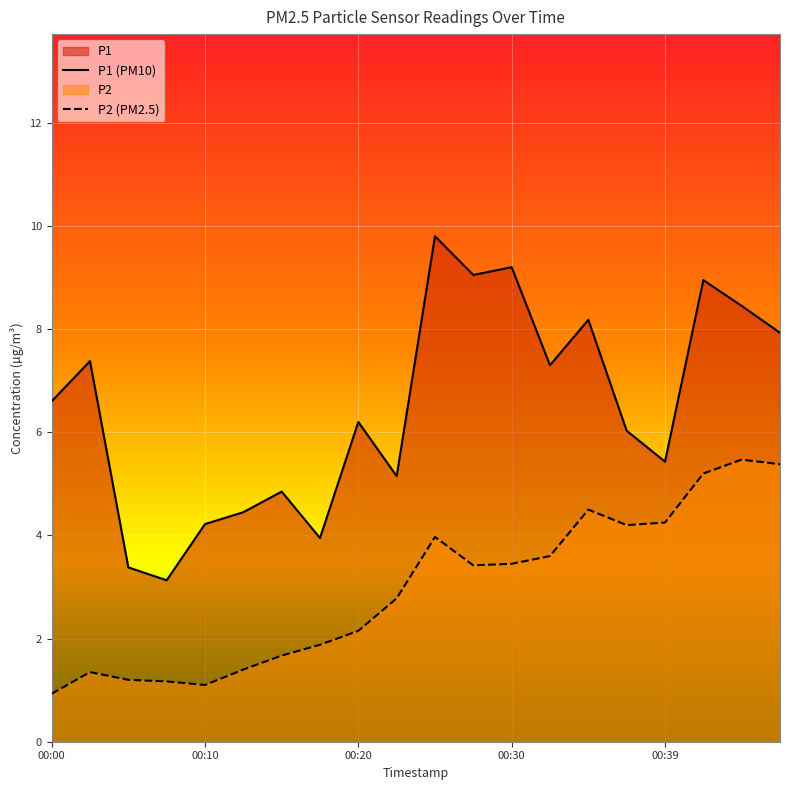

True or false: P2 and P1 intersect in this chart.

False